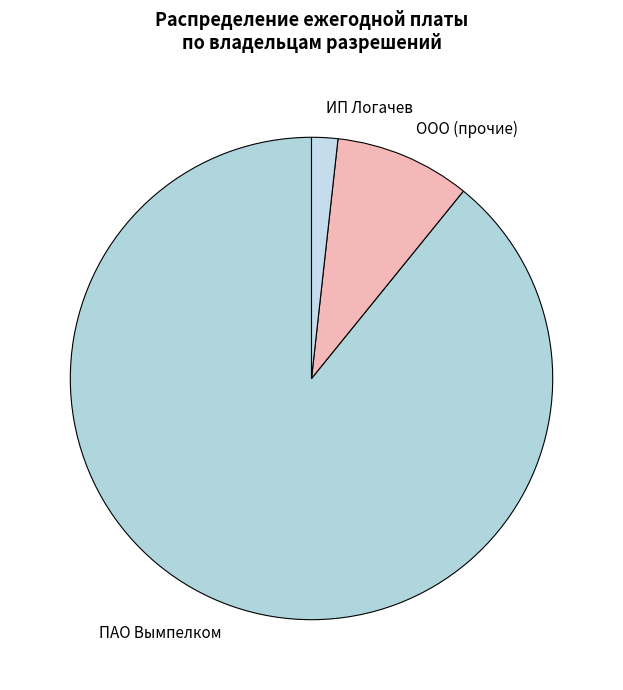

True or false: ООО (прочие) accounts for 15% of the total.

False